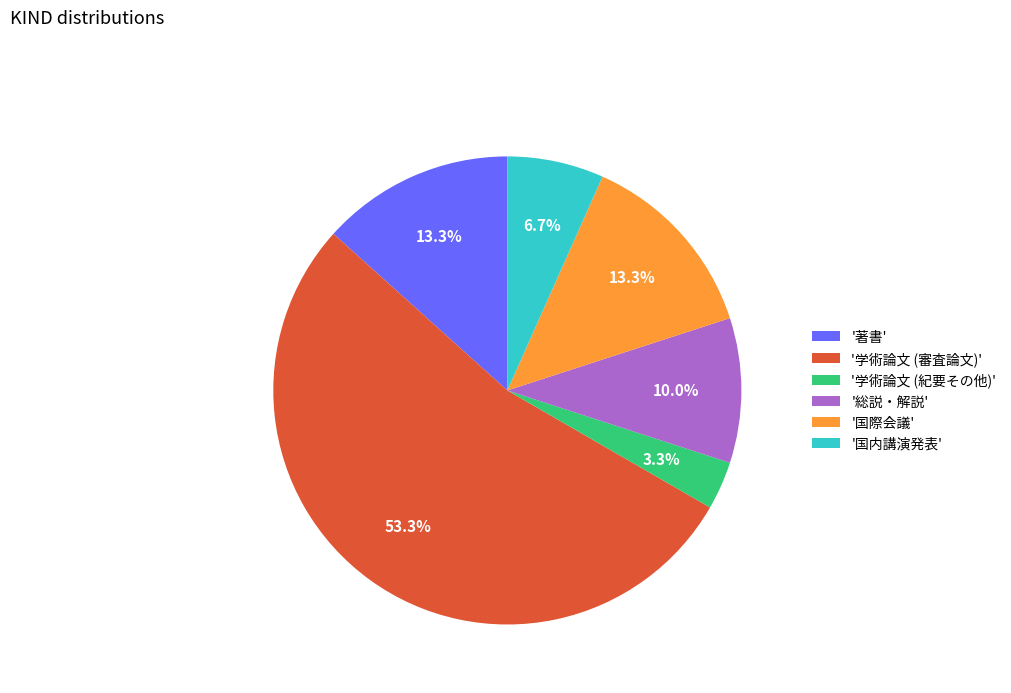

Is there any slice that represents more than half of the pie?

Yes